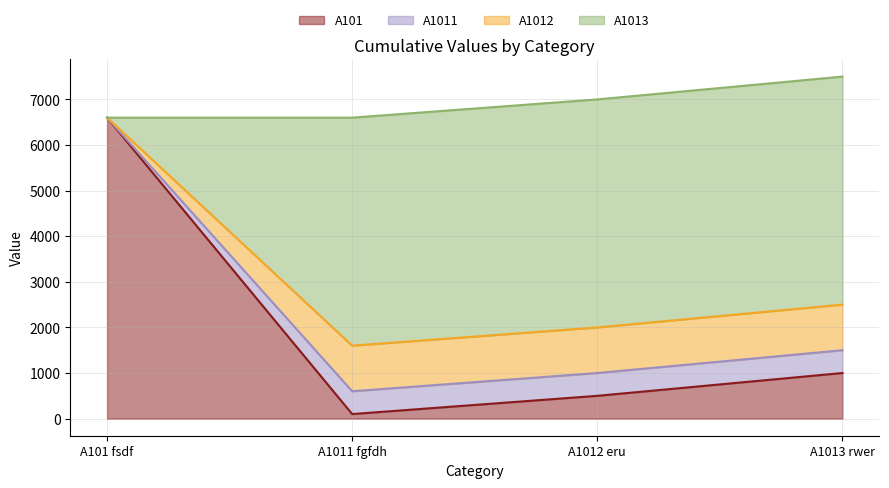

Is it true that A1012 equals 2500 at A1013 rwer?

True